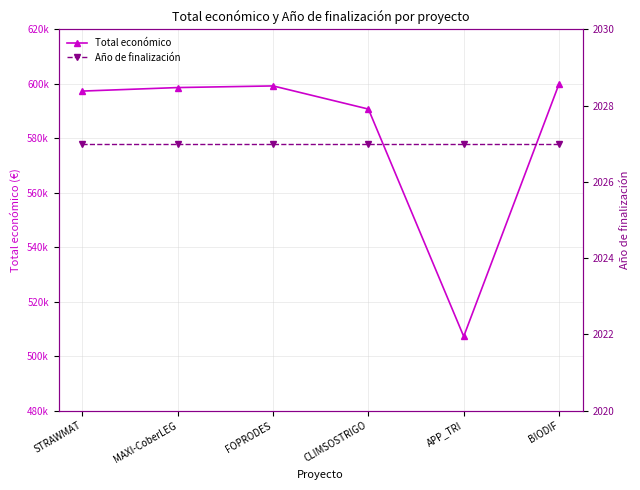

Rank the categories by Año de finalización value from highest to lowest.

STRAWMAT, MAXI-CoberLEG, FOPRODES, CLIMSOSTRIGO, APP_TRI, BIODIF